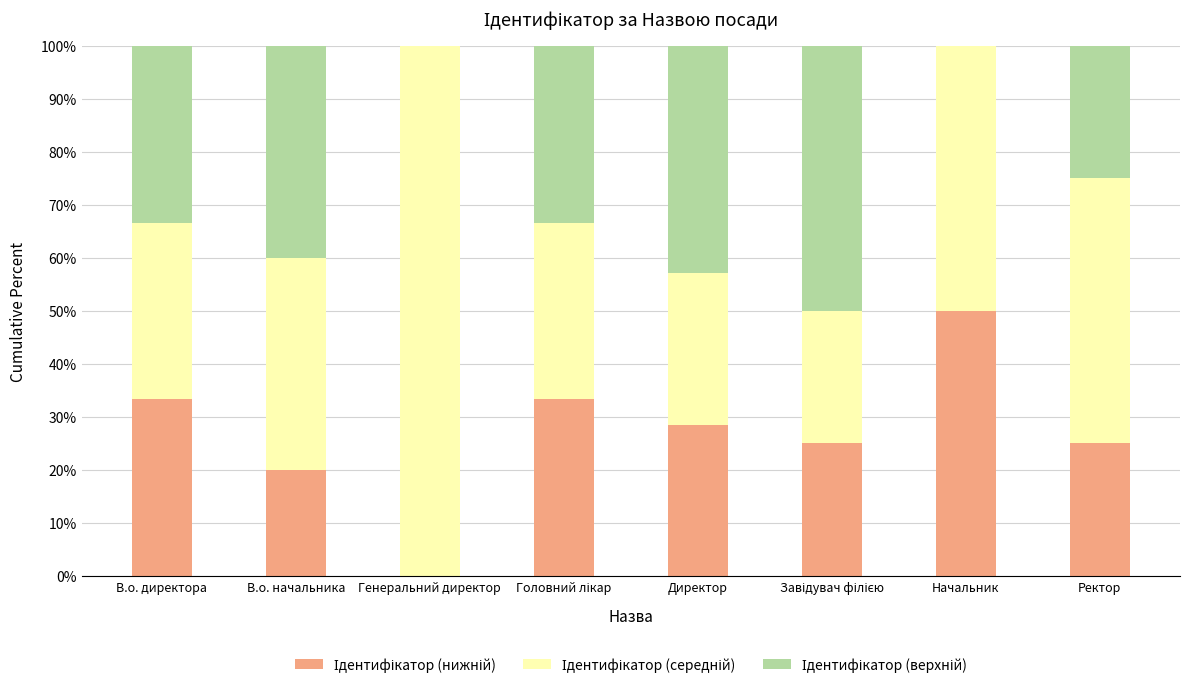

What is the total value across all series at В.о. директора?

100.0